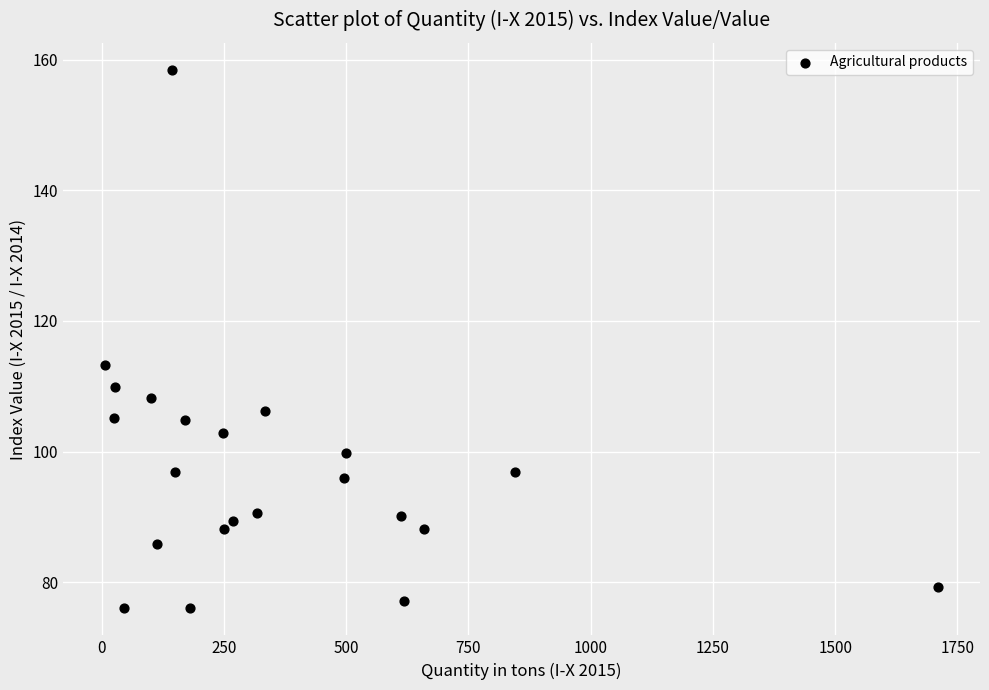

What Y value in the scatter plot is closest to 117?

113.3